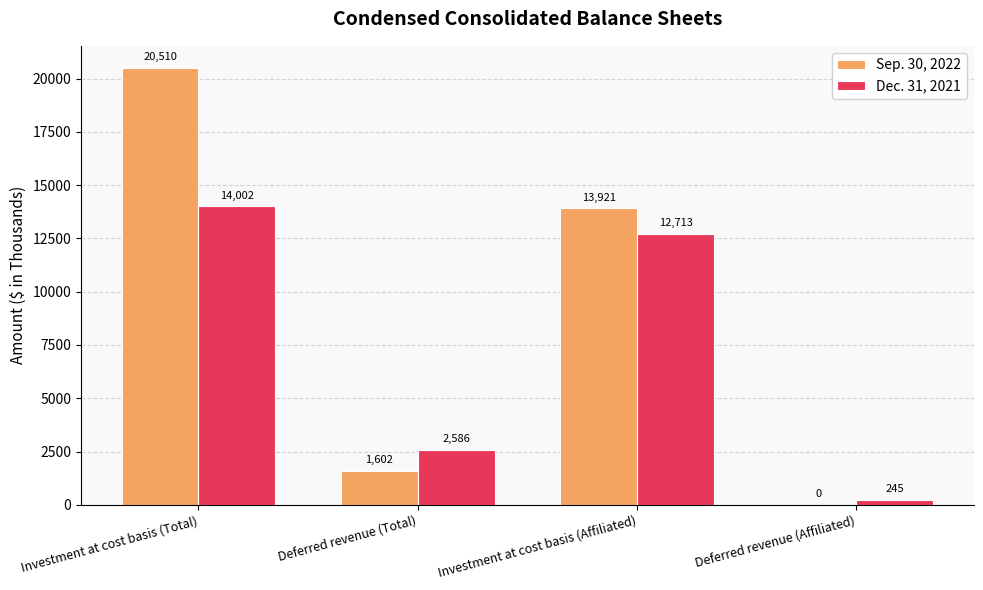

Between Deferred revenue (Total) and Deferred revenue (Affiliated), which series saw the biggest shift?

Dec. 31, 2021